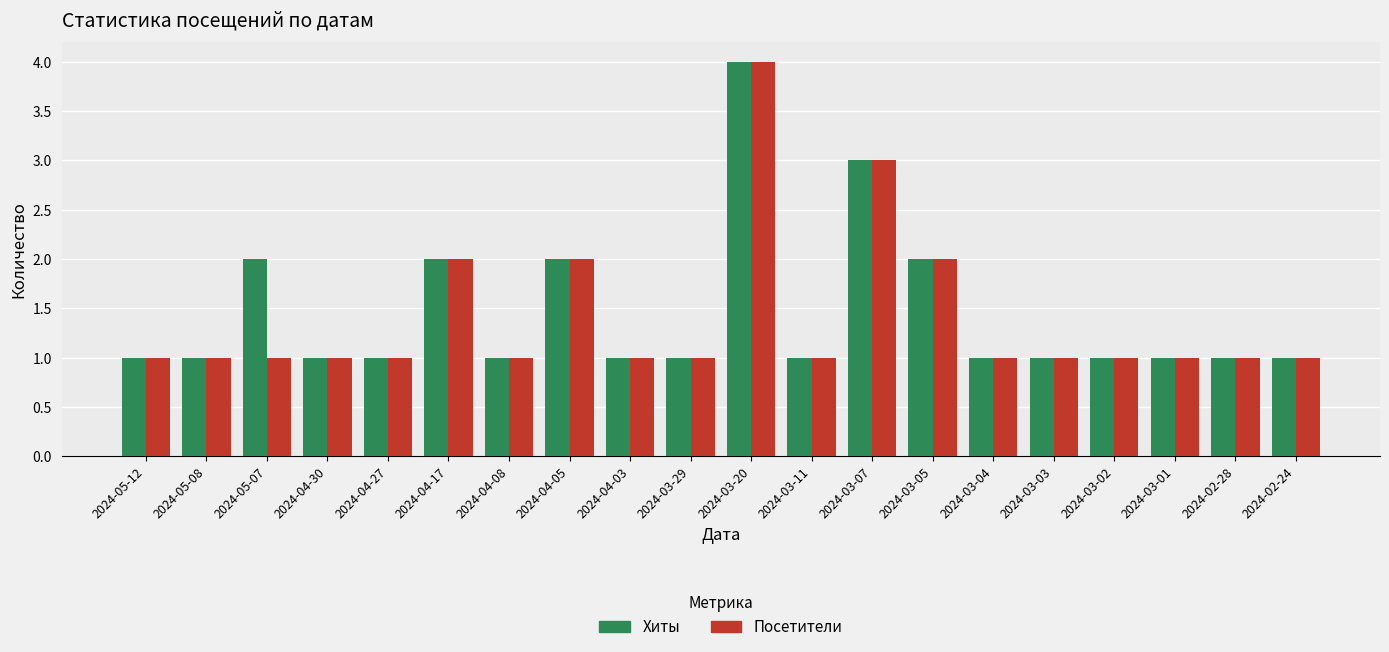

Reading left to right, extract all data points from this chart.

Хиты: 2024-05-12=1	2024-05-08=1	2024-05-07=2	2024-04-30=1	2024-04-27=1	2024-04-17=2	2024-04-08=1	2024-04-05=2	2024-04-03=1	2024-03-29=1	2024-03-20=4	2024-03-11=1	2024-03-07=3	2024-03-05=2	2024-03-04=1	2024-03-03=1	2024-03-02=1	2024-03-01=1	2024-02-28=1	2024-02-24=1
Посетители: 2024-05-12=1	2024-05-08=1	2024-05-07=1	2024-04-30=1	2024-04-27=1	2024-04-17=2	2024-04-08=1	2024-04-05=2	2024-04-03=1	2024-03-29=1	2024-03-20=4	2024-03-11=1	2024-03-07=3	2024-03-05=2	2024-03-04=1	2024-03-03=1	2024-03-02=1	2024-03-01=1	2024-02-28=1	2024-02-24=1